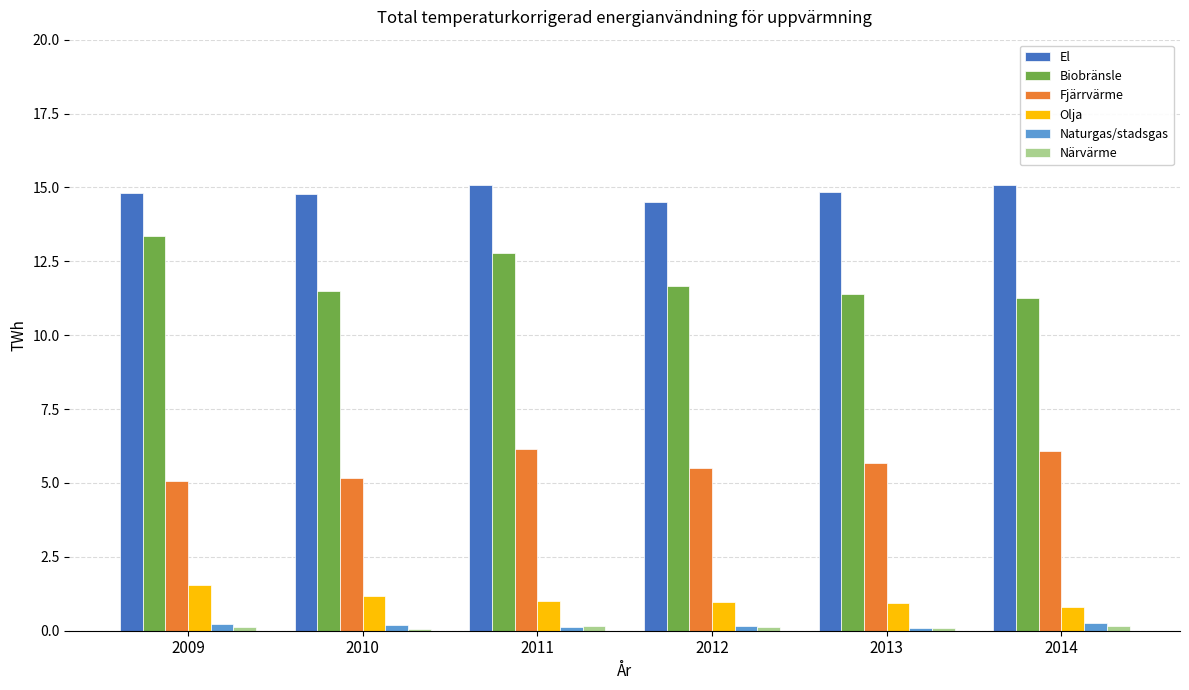

What is the total value across all series at 2014?

33.7